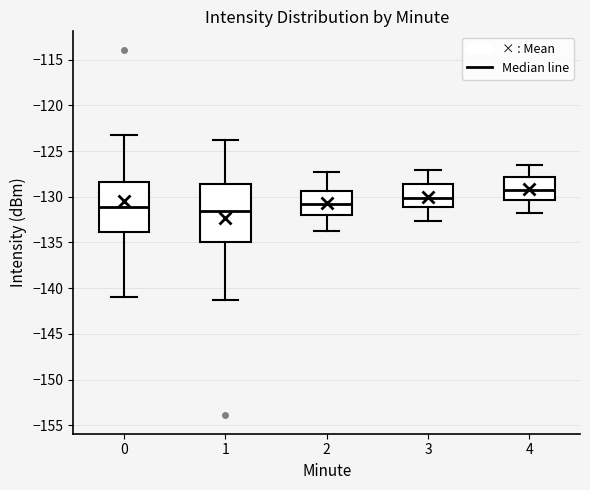

Reading left to right, transcribe this box plot: for each box, give where its median line is, the range the box spans, and where its two whiskers end, as read against the y-axis. The values are not printed on the chart, so give them approximately, as read against the axis.

0: median -131.0, box -134.0 to -128.5, whiskers -141.0 to -123.5
1: median -131.5, box -135.0 to -128.5, whiskers -141.5 to -123.5
2: median -131.0, box -132.0 to -129.5, whiskers -134.0 to -127.5
3: median -130.0, box -131.0 to -128.5, whiskers -132.5 to -127.0
4: median -129.0, box -130.5 to -128.0, whiskers -132.0 to -126.5